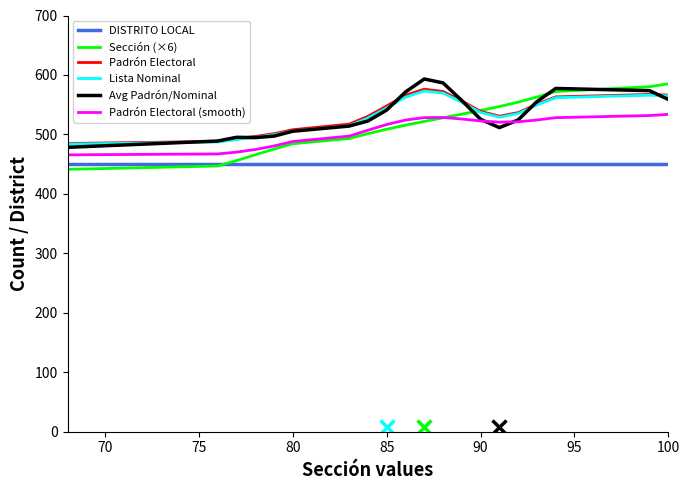

True or false: Padrón Electoral and DISTRITO LOCAL cross at least once.

False